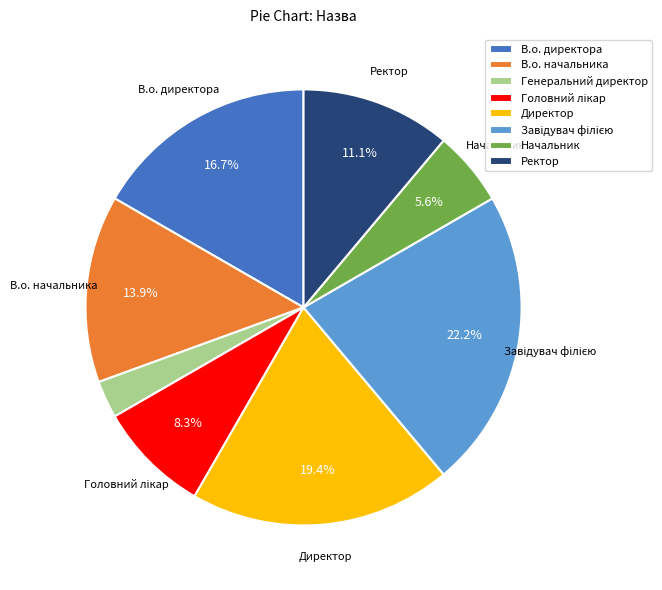

How many slices are in this pie chart?

8